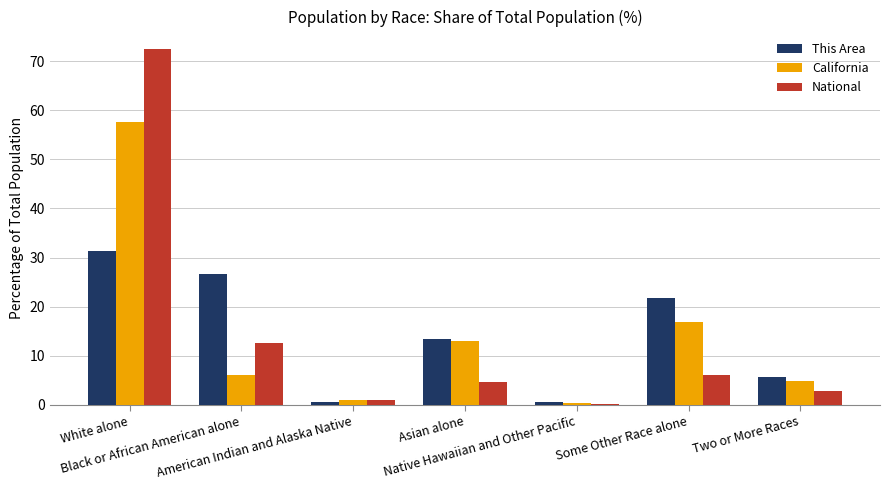

At American Indian and Alaska Native, list the series in order from largest to smallest.

California, National, This Area